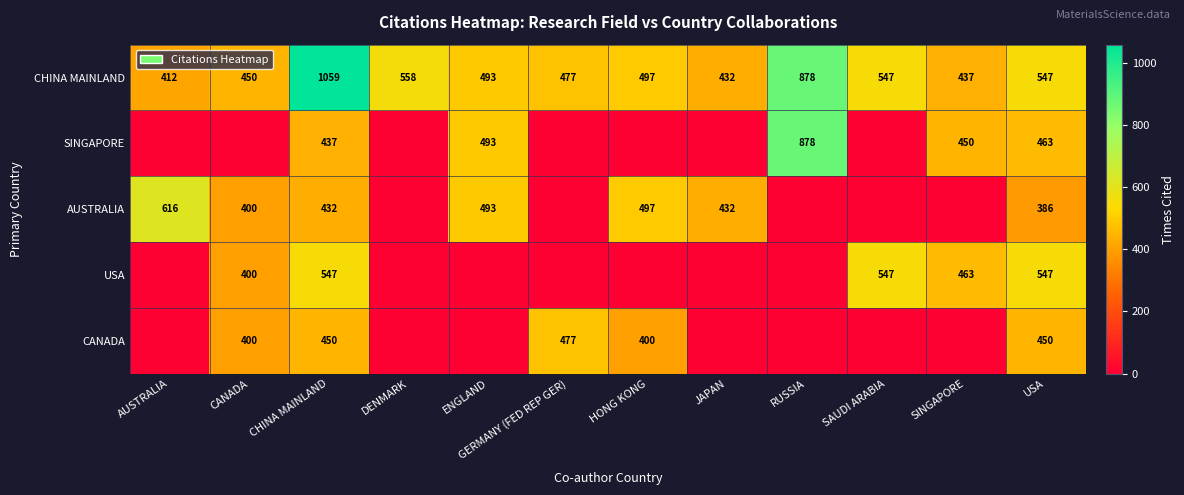

True or false: SINGAPORE has a value of 437 at CHINA MAINLAND.

True